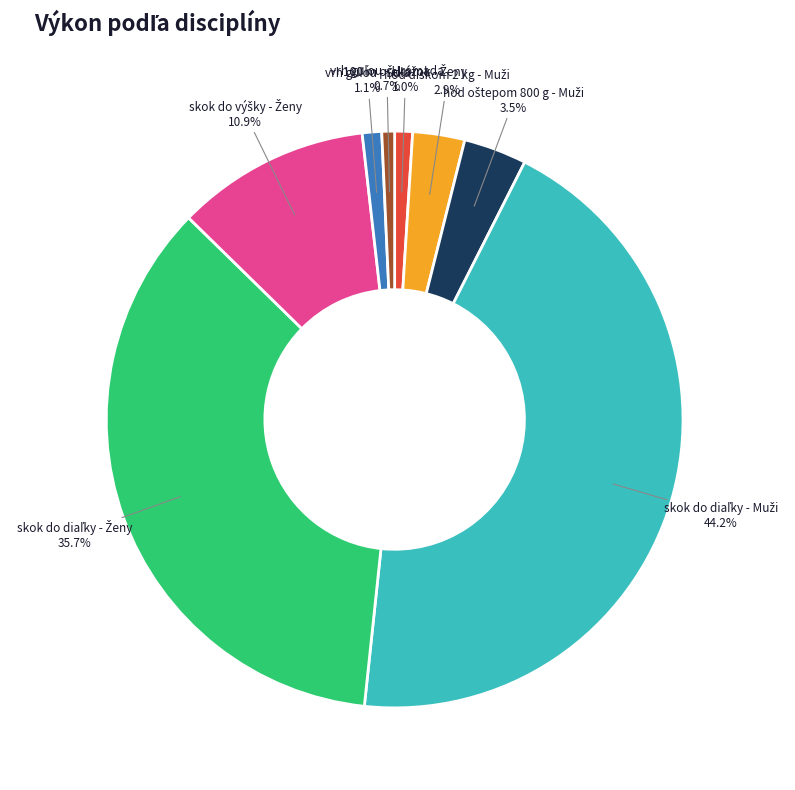

How many slices are in this pie chart?

8